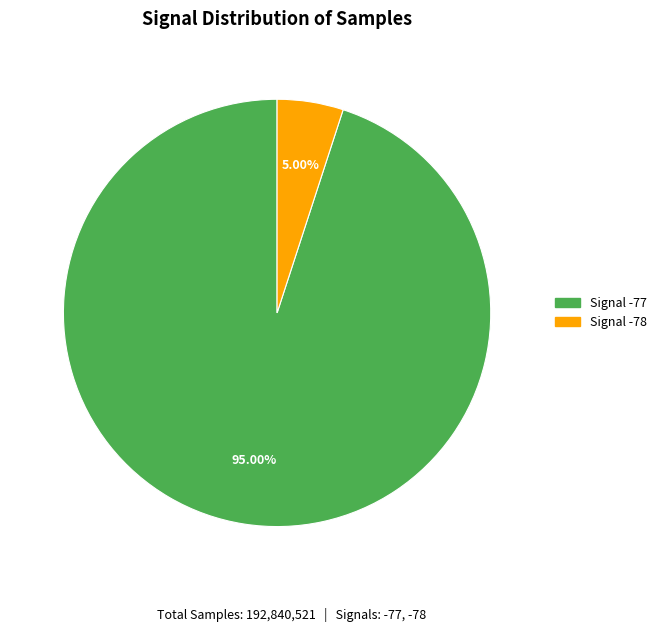

Does any single category account for the majority?

Yes